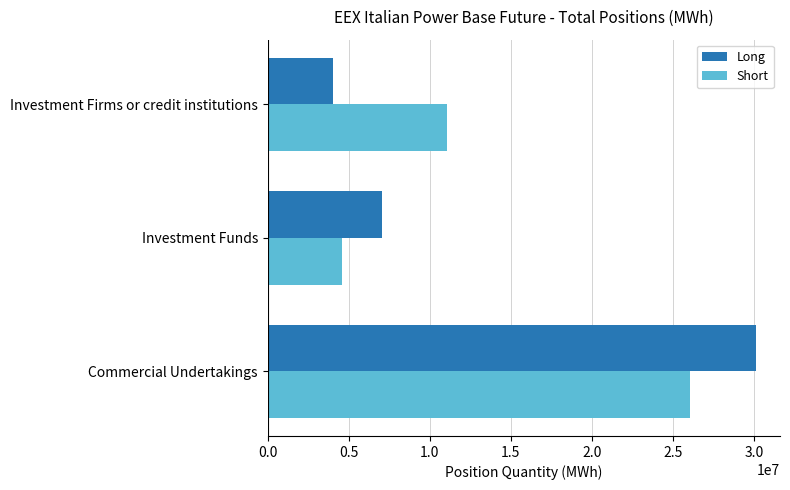

Is the value of Long at Investment Funds greater than the value of Short at Investment Funds?

Yes